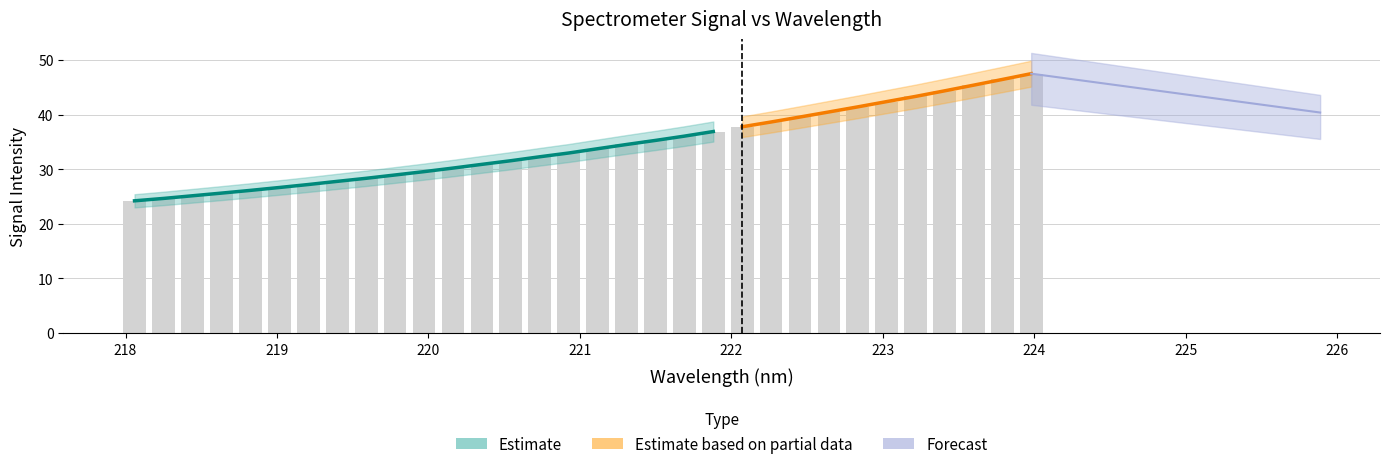

What is the smallest value displayed?

24.2